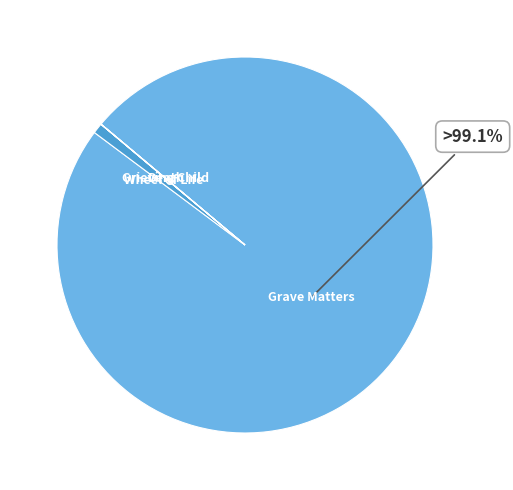

Which category has the biggest portion of the pie?

Grave Matters